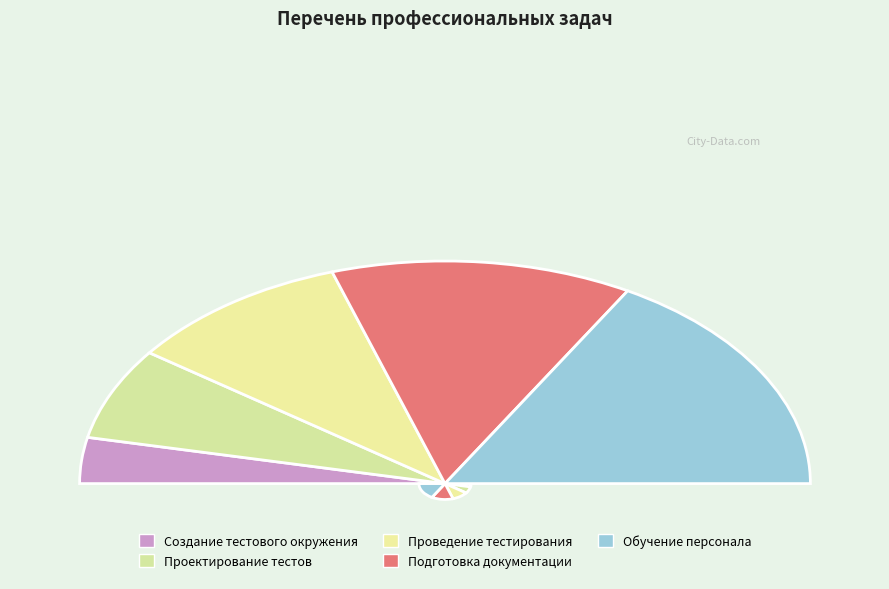

How many segments does this pie chart have?

5